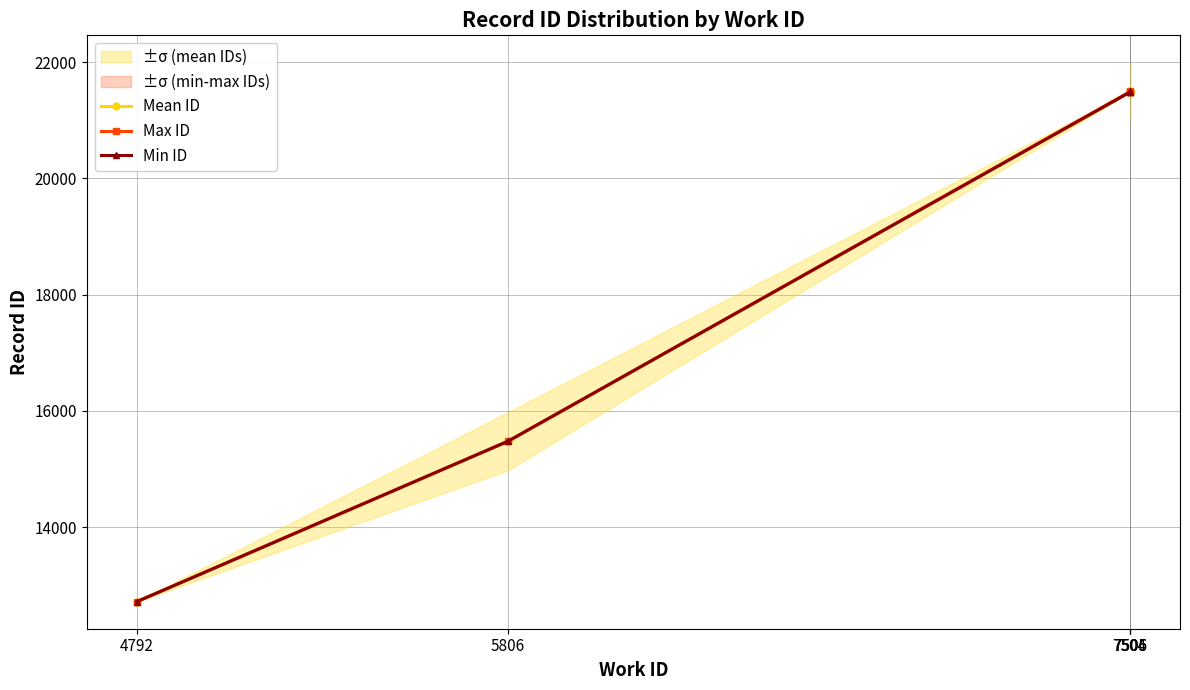

Between 4792 and 7506, which series saw the biggest shift?

Min ID